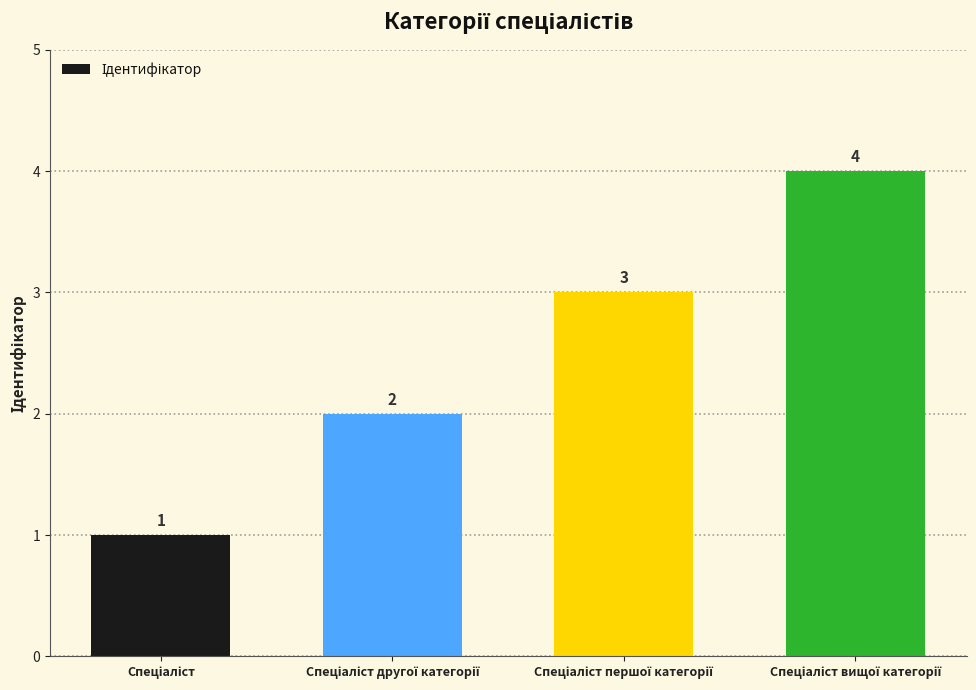

How many values are between 2 and 4?

3